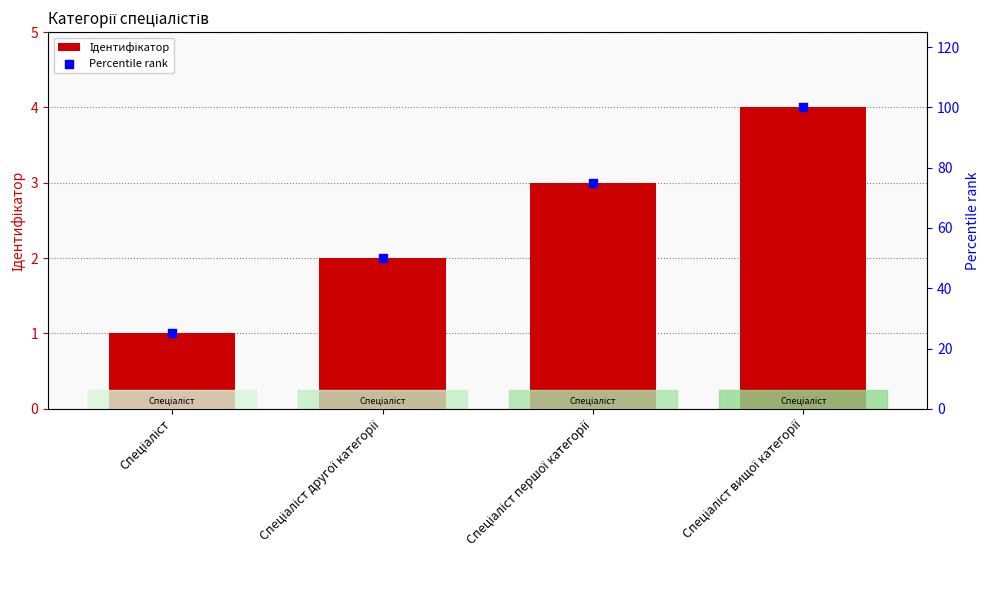

At how many categories does at least one series exceed 52?

2